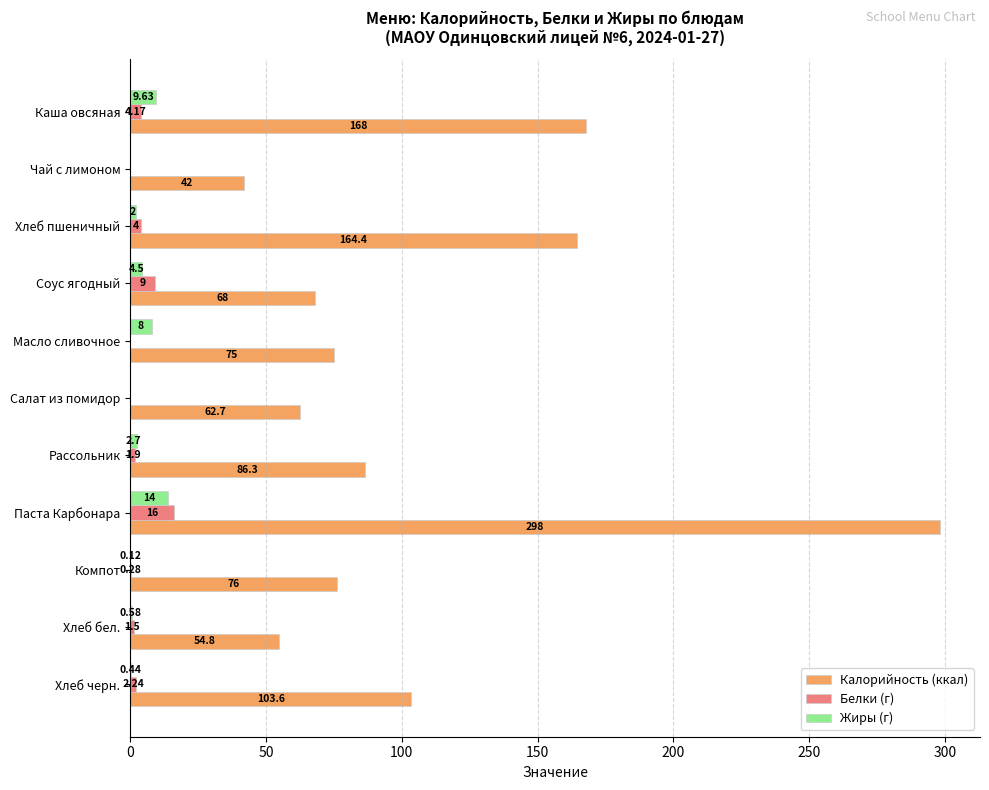

At which label is Жиры (г) closest to 7?

Масло сливочное